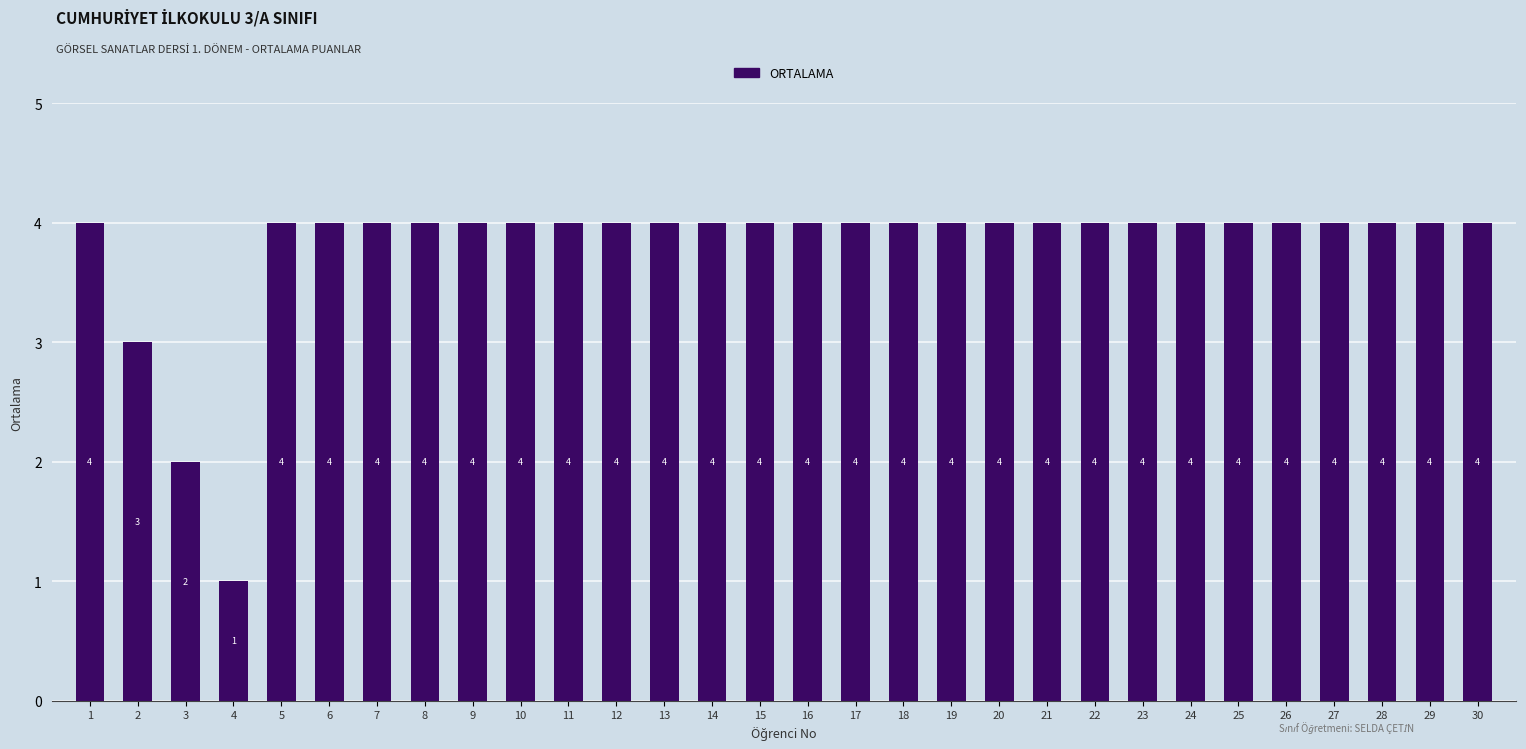

Which label corresponds to the smallest value in the chart?

4